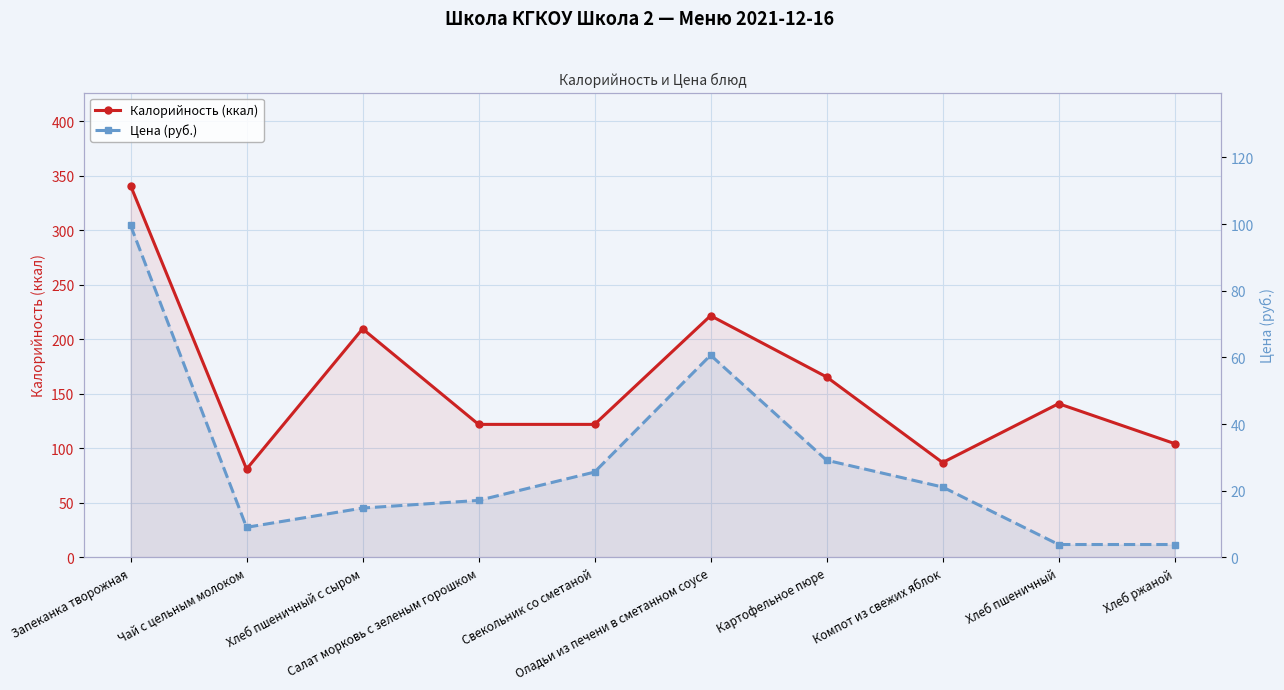

What is the average value of the Цена (руб.) series?

28.5